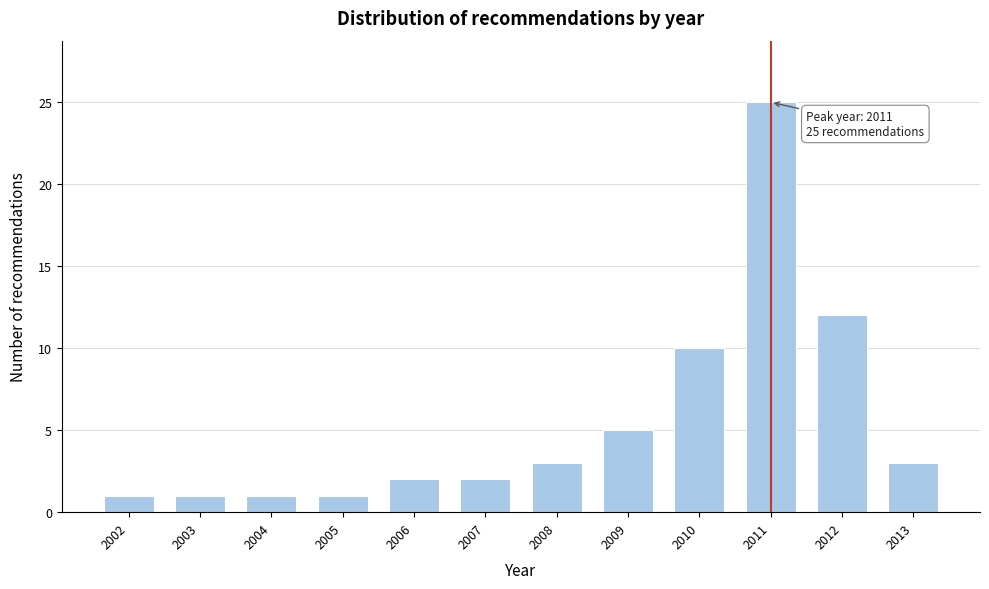

Reading left to right, list all the values displayed in this chart.

2002=1	2003=1	2004=1	2005=1	2006=2	2007=2	2008=3	2009=5	2010=10	2011=25	2012=12	2013=3